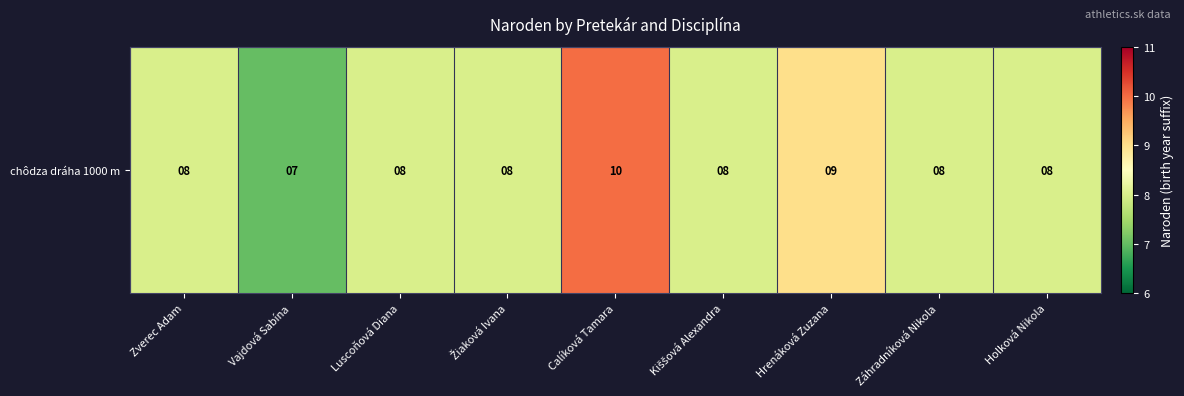

At which label does the data first exceed 8?

Calíková Tamara